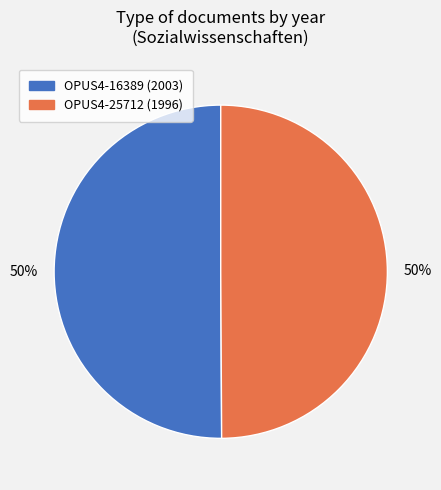

What is the ratio of the value at OPUS4-16389 to the value at OPUS4-25712?

1.0